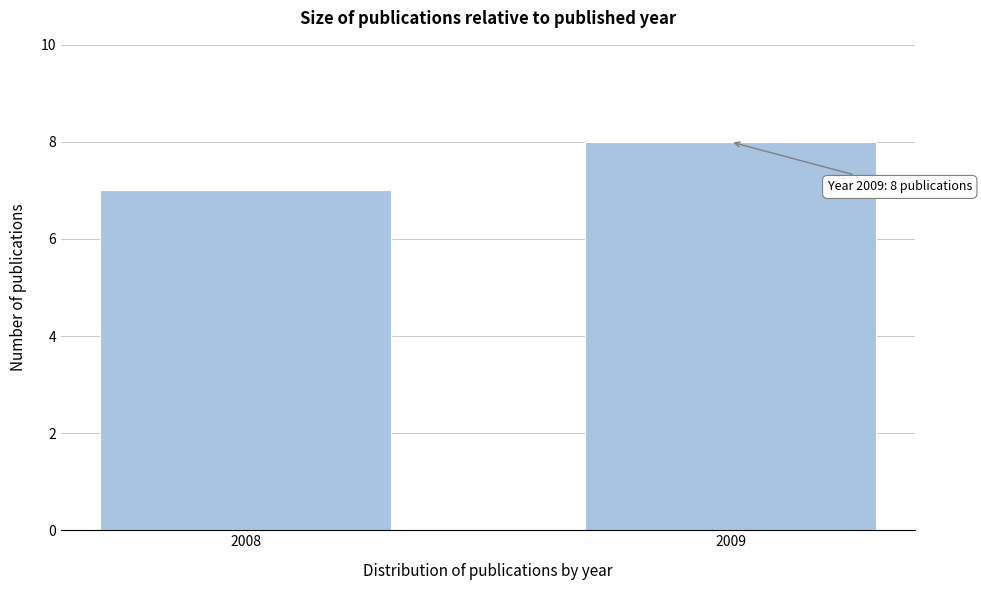

Reading right to left, what are all the values shown in this chart?

2009=8	2008=7